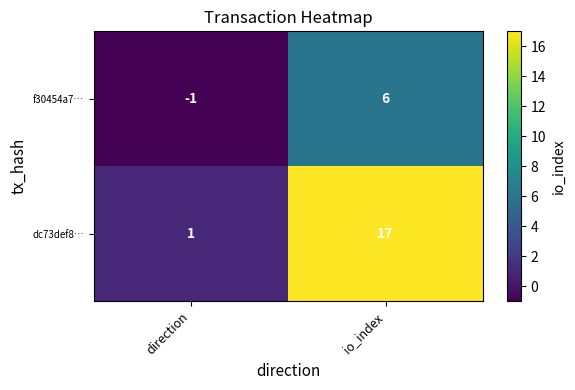

Is it true that dc73def8… equals 17 at io_index?

True